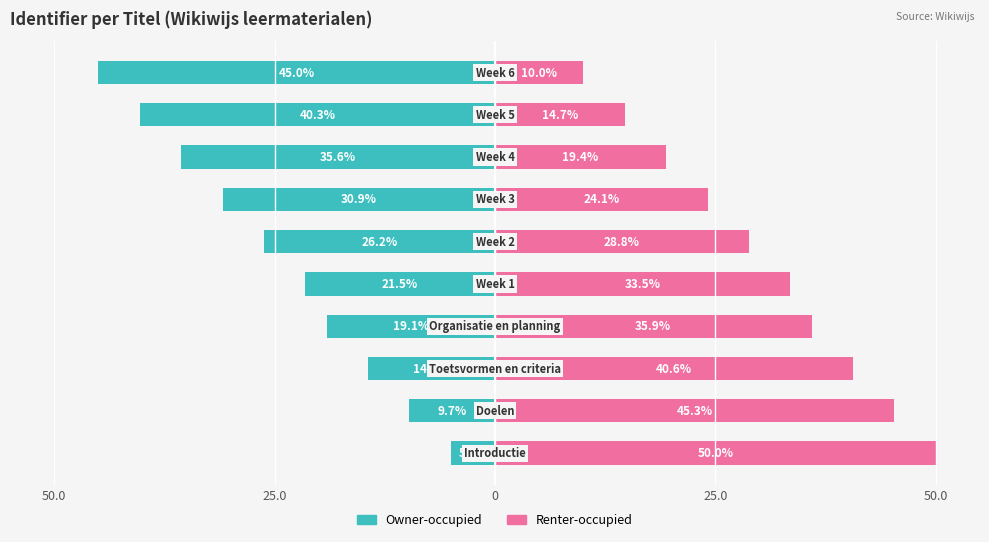

What are all the series names shown in the legend?

Owner-occupied, Renter-occupied